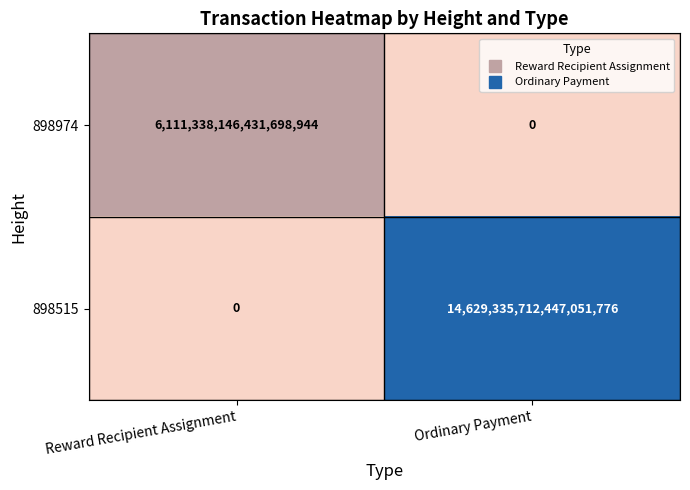

At which label is 898974 closest to 3055669073215849472?

Reward Recipient Assignment